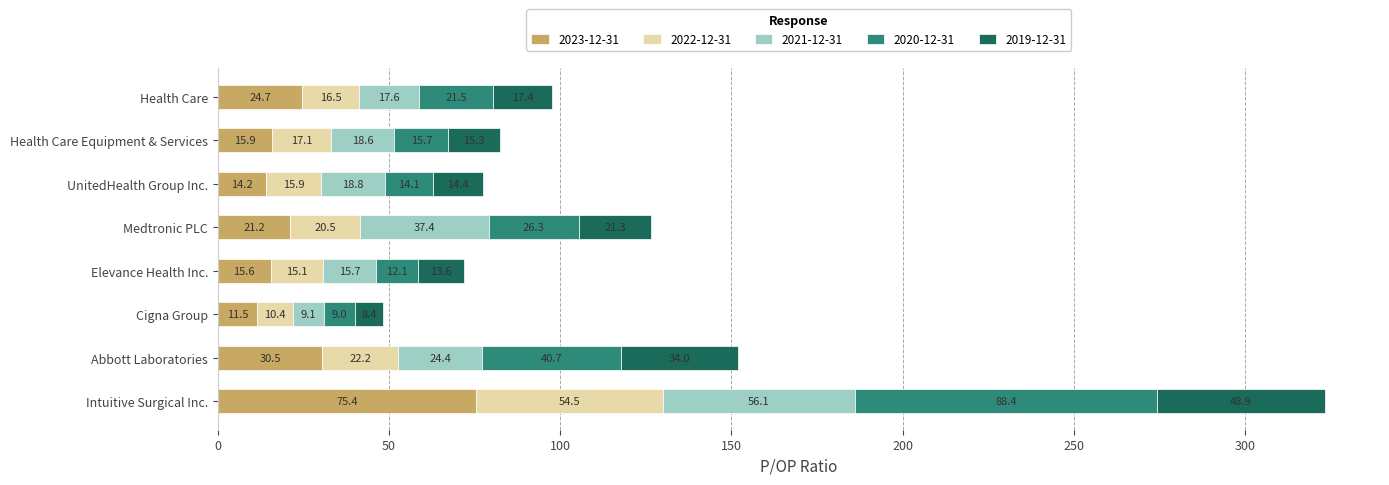

Which category has the highest value in the 2023-12-31 series?

Intuitive Surgical Inc.